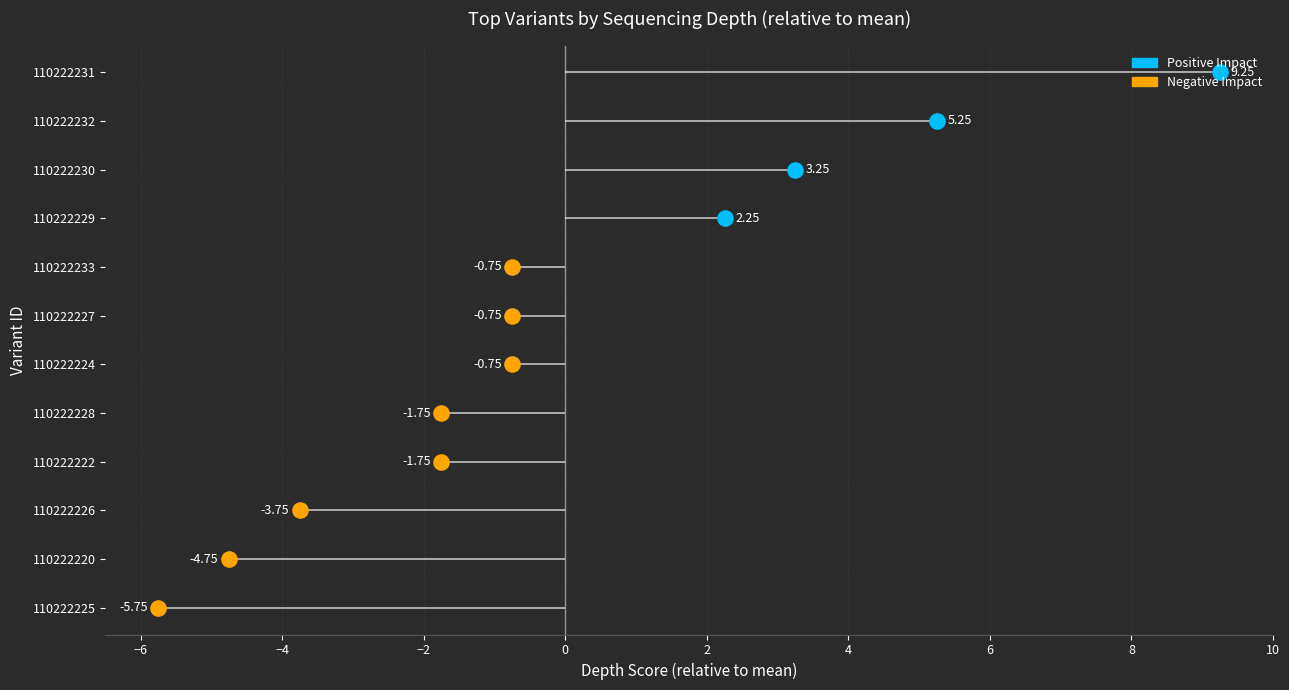

Between 110222225 and 110222222, which is larger?

110222222